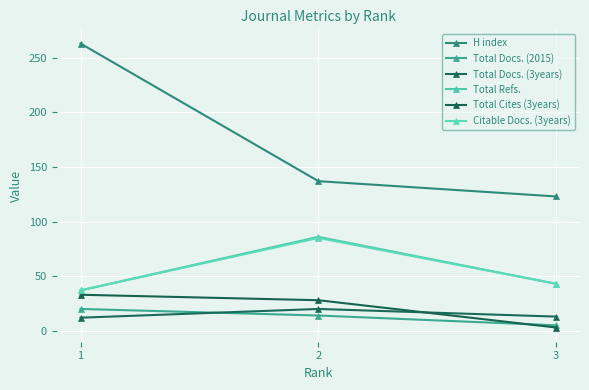

What is the difference between the maximum and minimum values in the Total Refs. series?

49